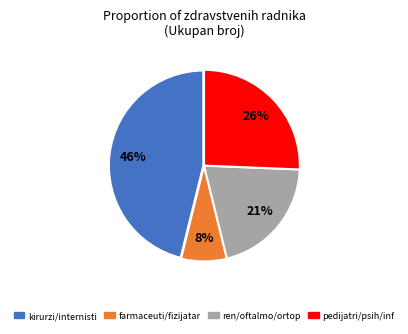

Does any single category account for the majority?

No